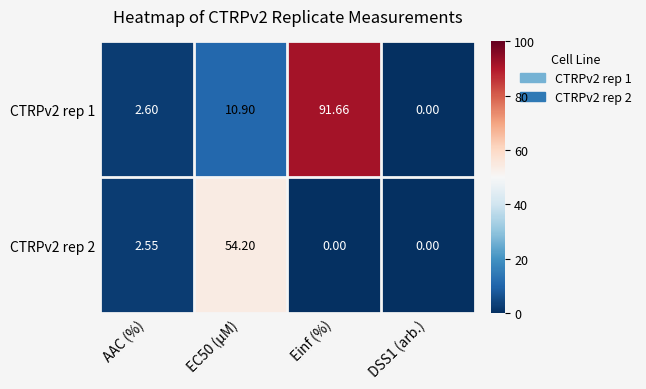

At which category does the chart reach its peak across all series?

Einf (%)